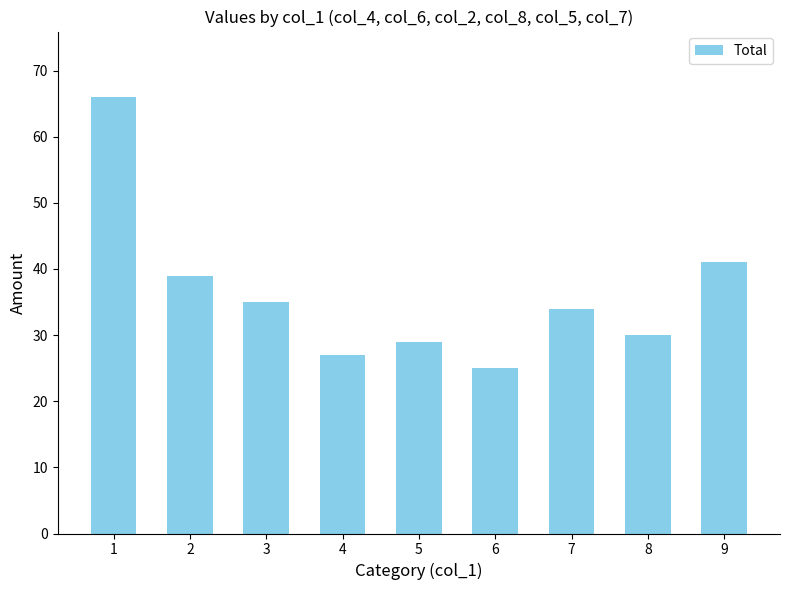

At which label is the value closest to 45?

9